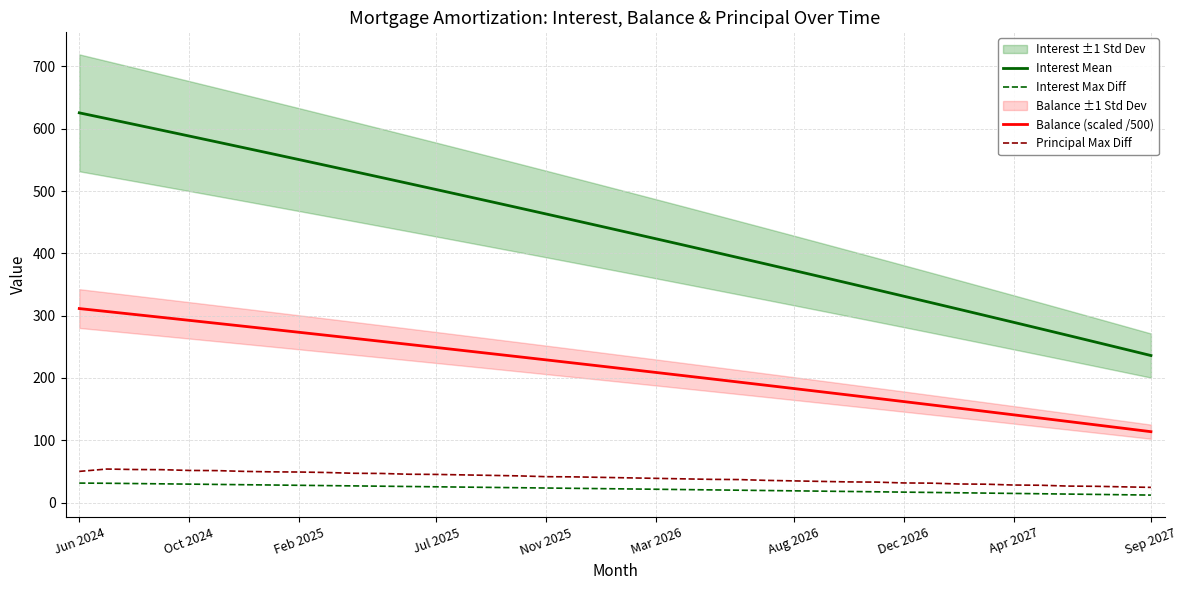

True or false: Interest Mean and Interest Max Diff intersect in this chart.

False